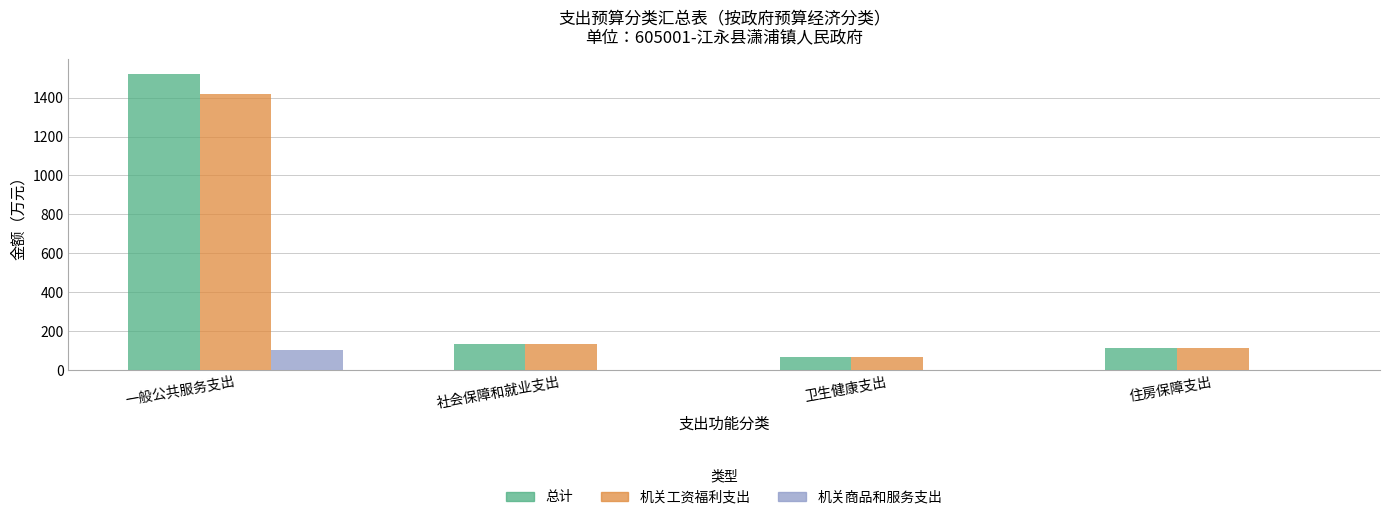

Between 一般公共服务支出 and 社会保障和就业支出, which series saw the biggest shift?

总计